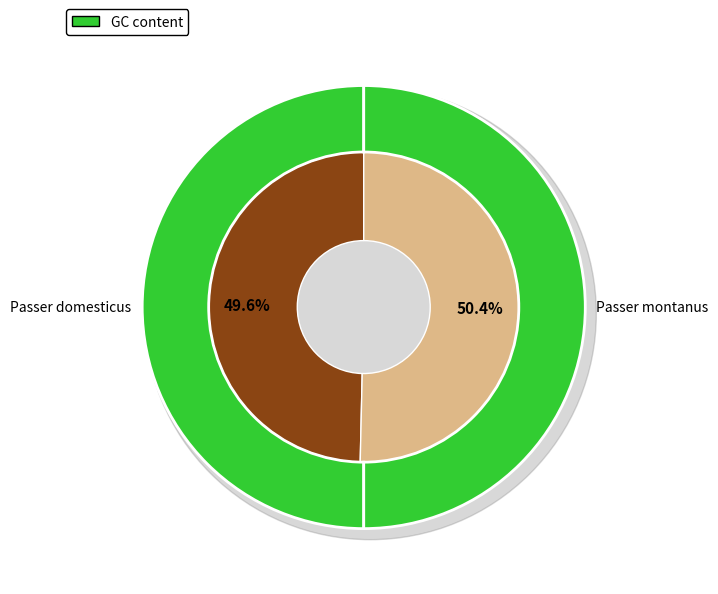

What is the majority slice?

Passer montanus